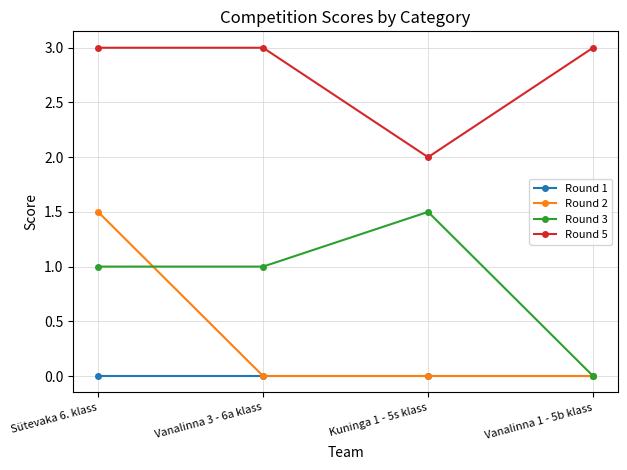

Reading left to right, what are all the values shown in this chart?

Round 1: 0.0	0.0	0.0	0.0
Round 2: 1.5	0.0	0.0	0.0
Round 3: 1.0	1.0	1.5	0.0
Round 5: 3.0	3.0	2.0	3.0